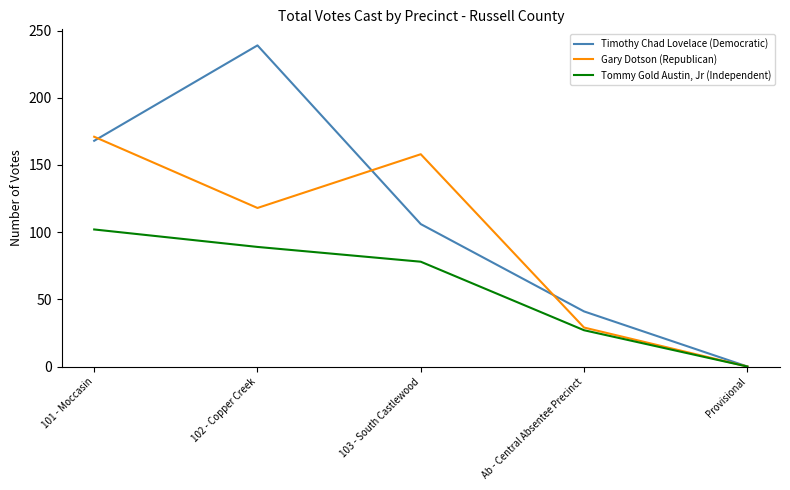

How many interior local peaks does the Gary Dotson (Republican) series have?

1